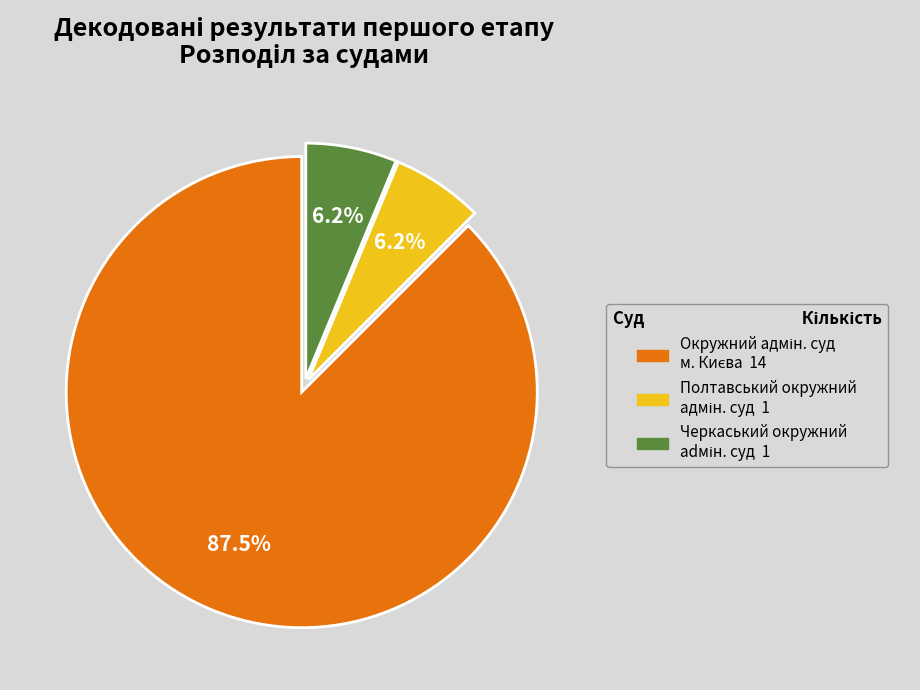

Does any single category account for the majority?

Yes